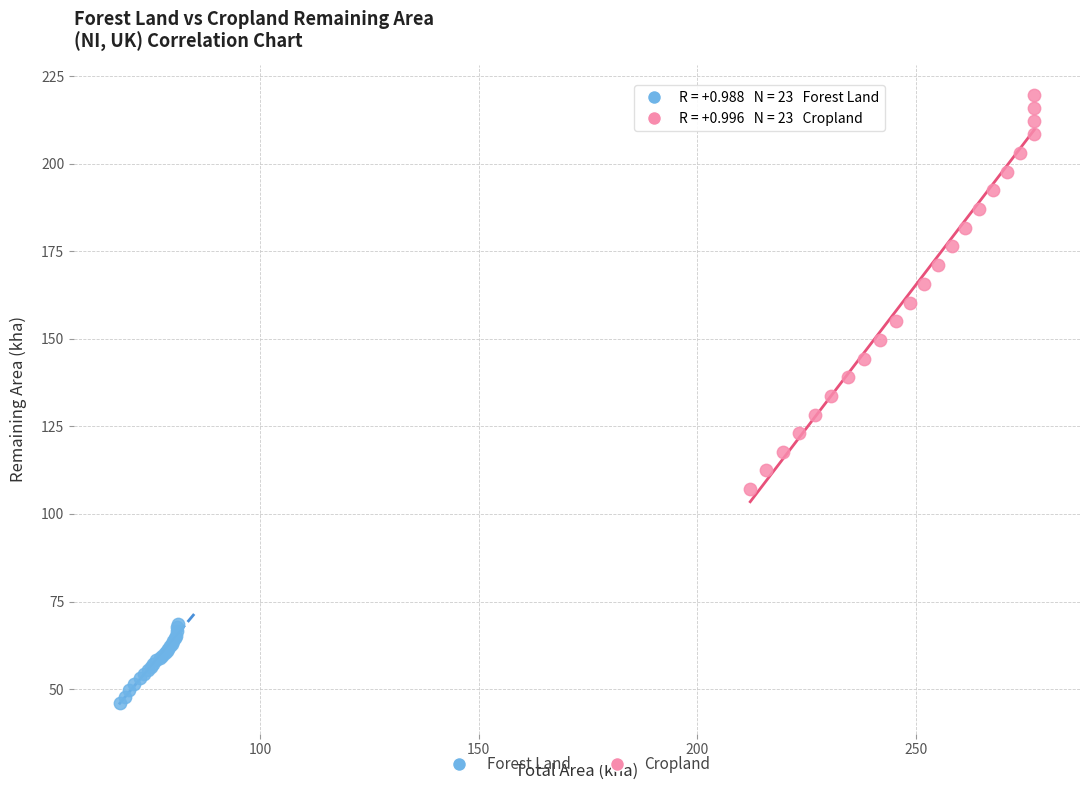

Which series contains the highest Y value?

Cropland